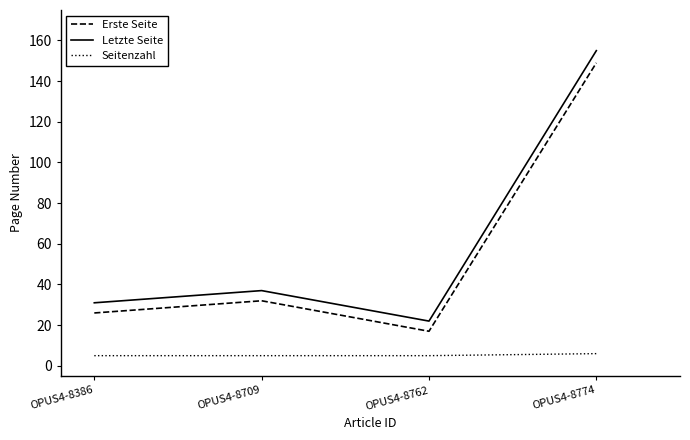

Reading right to left, list all the values displayed in this chart.

Erste Seite: 149	17	32	26
Letzte Seite: 155	22	37	31
Seitenzahl: 6	5	5	5